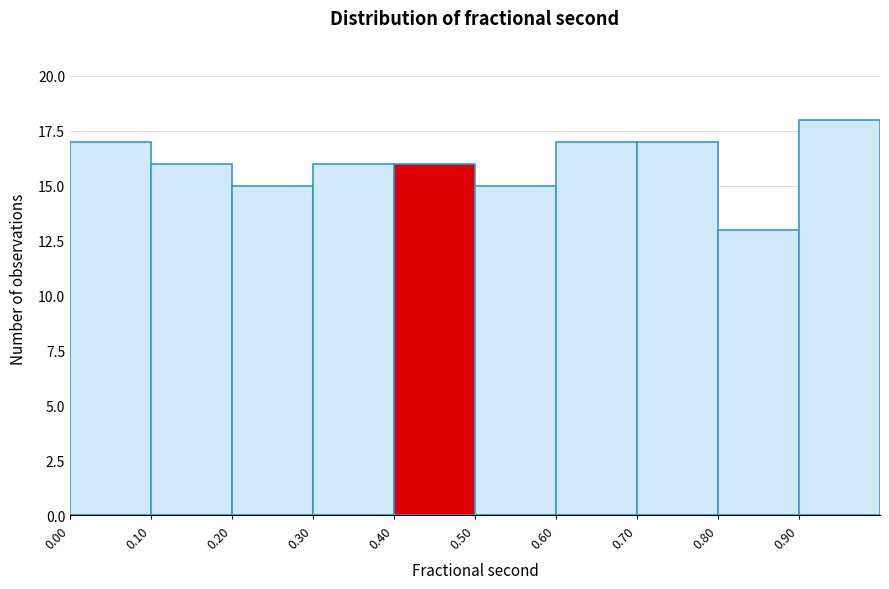

How tall is the bar that spans 0.1 to 0.2 on the x-axis? The values are not printed on the chart, so give them approximately, as read against the axis.

16